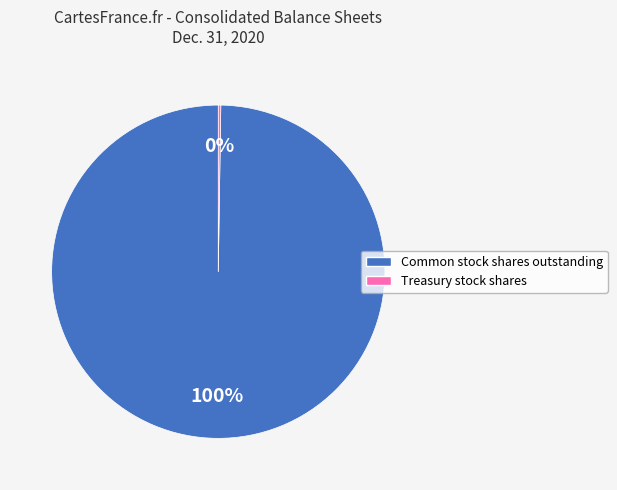

What percentage is the Common stock shares outstanding slice, to the nearest percent?

100%